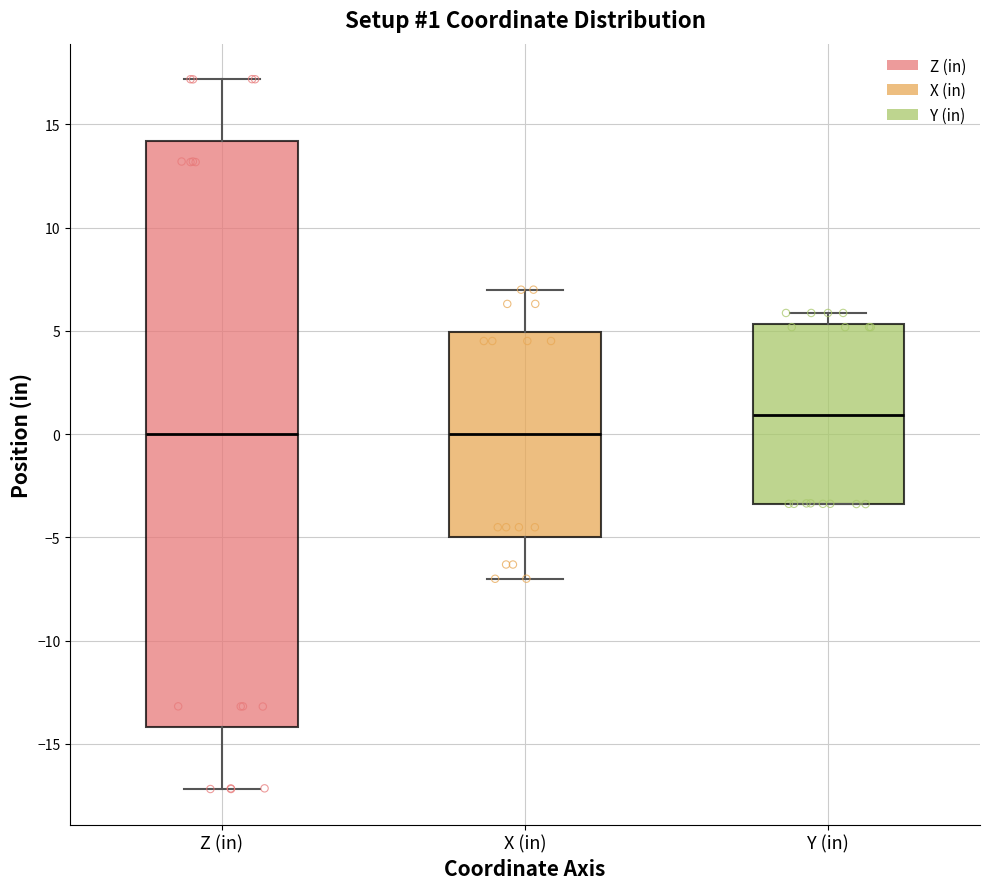

Comparing the boxes themselves (not the whiskers), which one is the tallest?

Z (in)